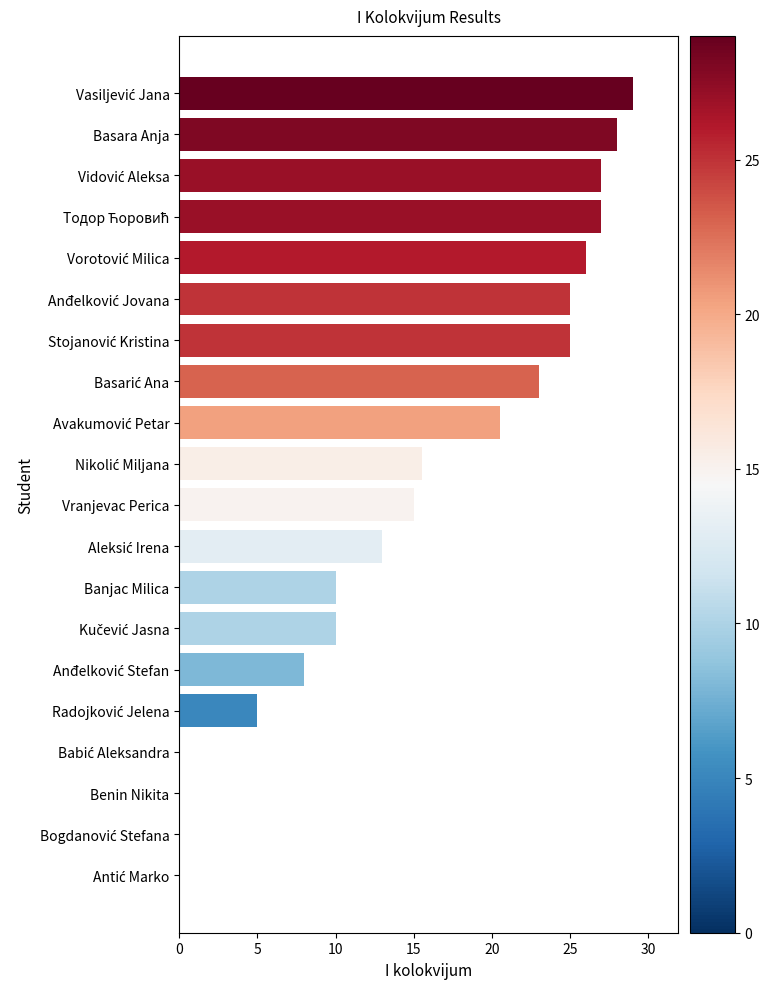

What is the greatest value displayed?

29.0